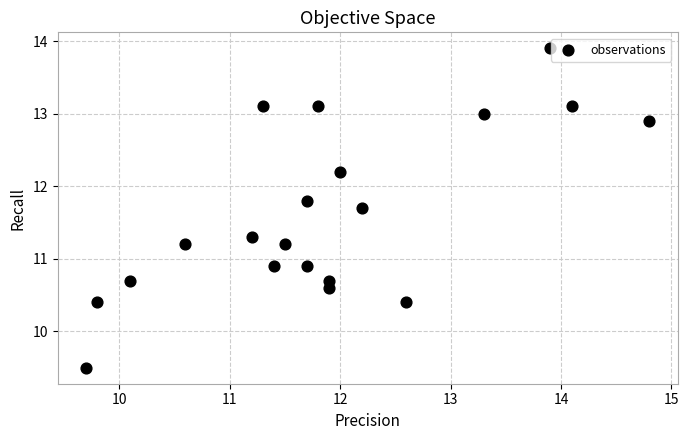

What is the range of X values (max minus min)?

5.1